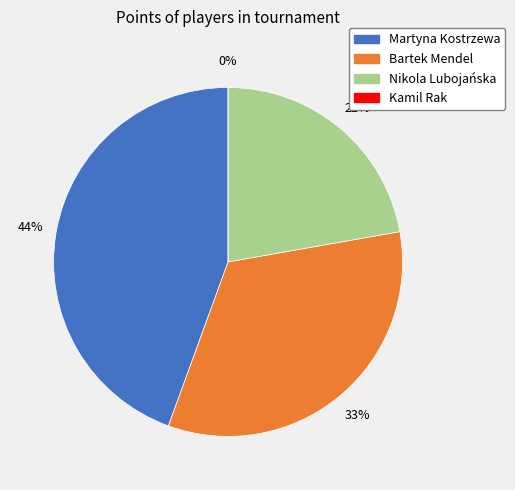

What percentage do Martyna Kostrzewa and Bartek Mendel together represent?

77.8%